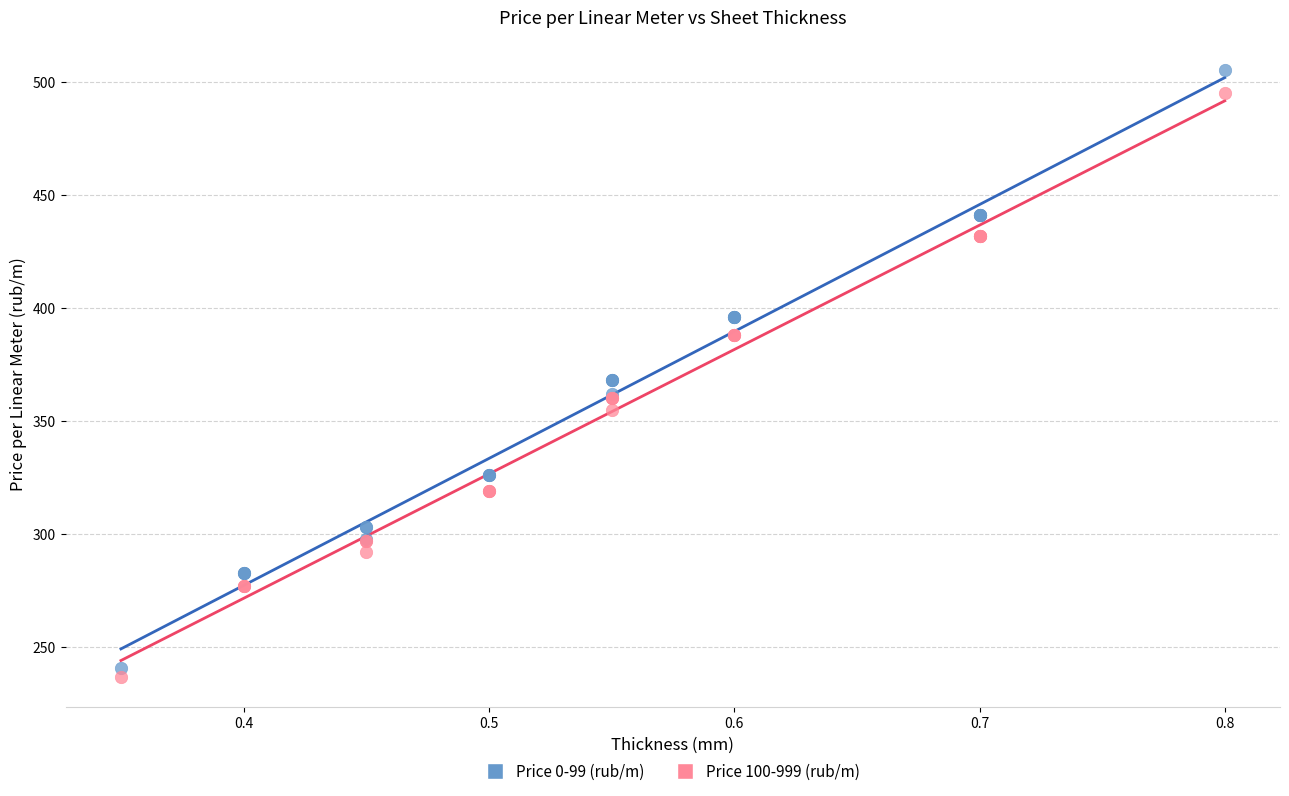

Which series reaches the maximum Y coordinate?

Price 0-99 (rub/m)